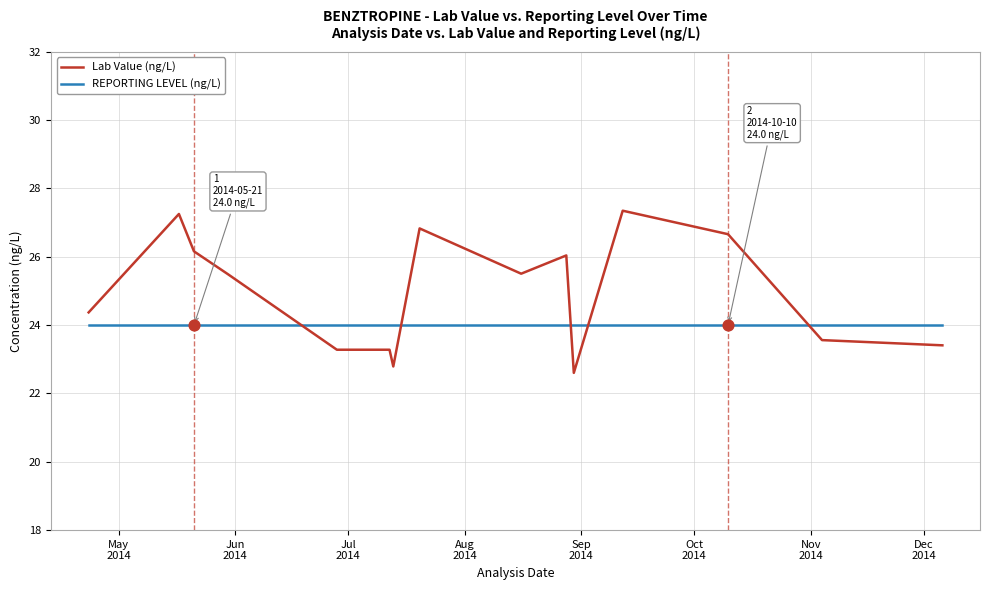

Which series has the widest spread of values?

Lab Value (ng/L)